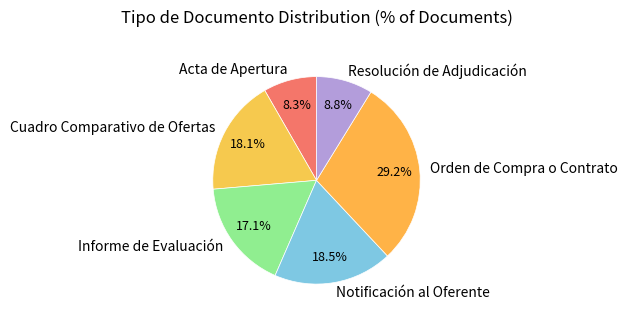

Is there any slice that represents more than half of the pie?

No